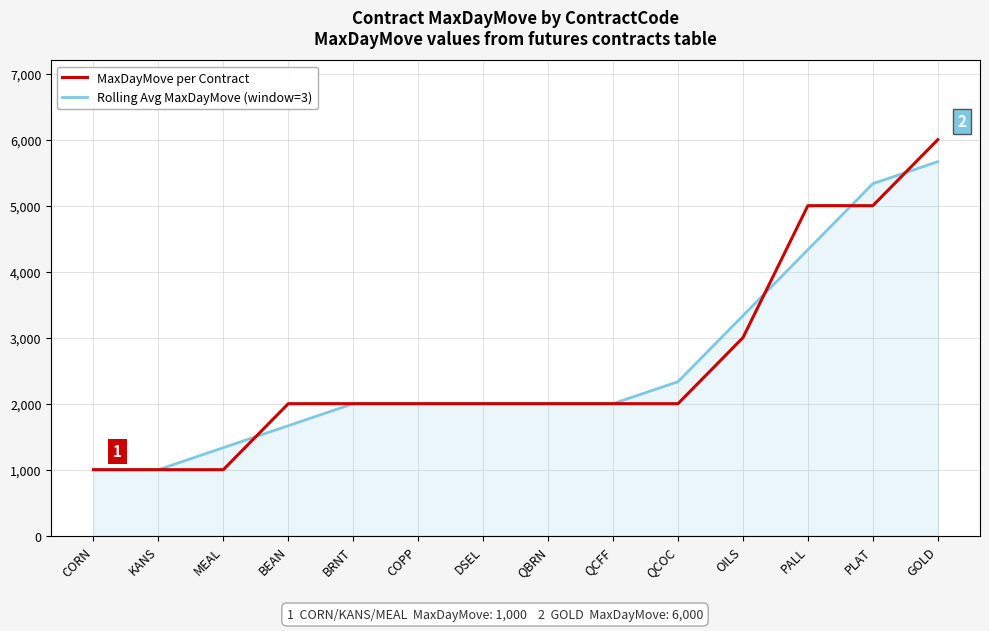

What is the sum of the Rolling Avg MaxDayMove (window=3) values at KANS and QBRN?

3000.0